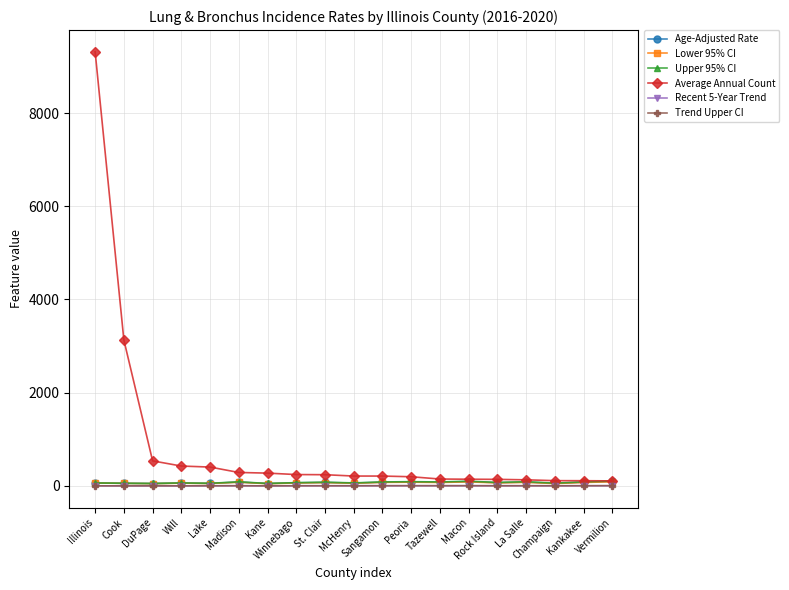

What is the approximate value of Trend Upper CI at Winnebago?

-0.3